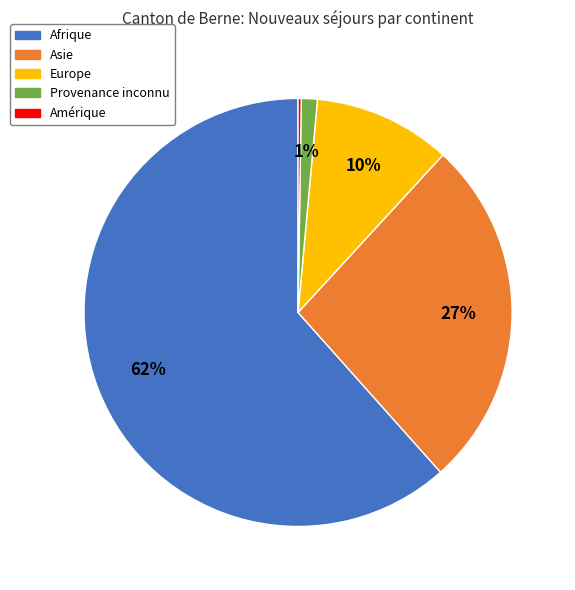

Combined, do Provenance inconnu and Europe account for over 50%?

No